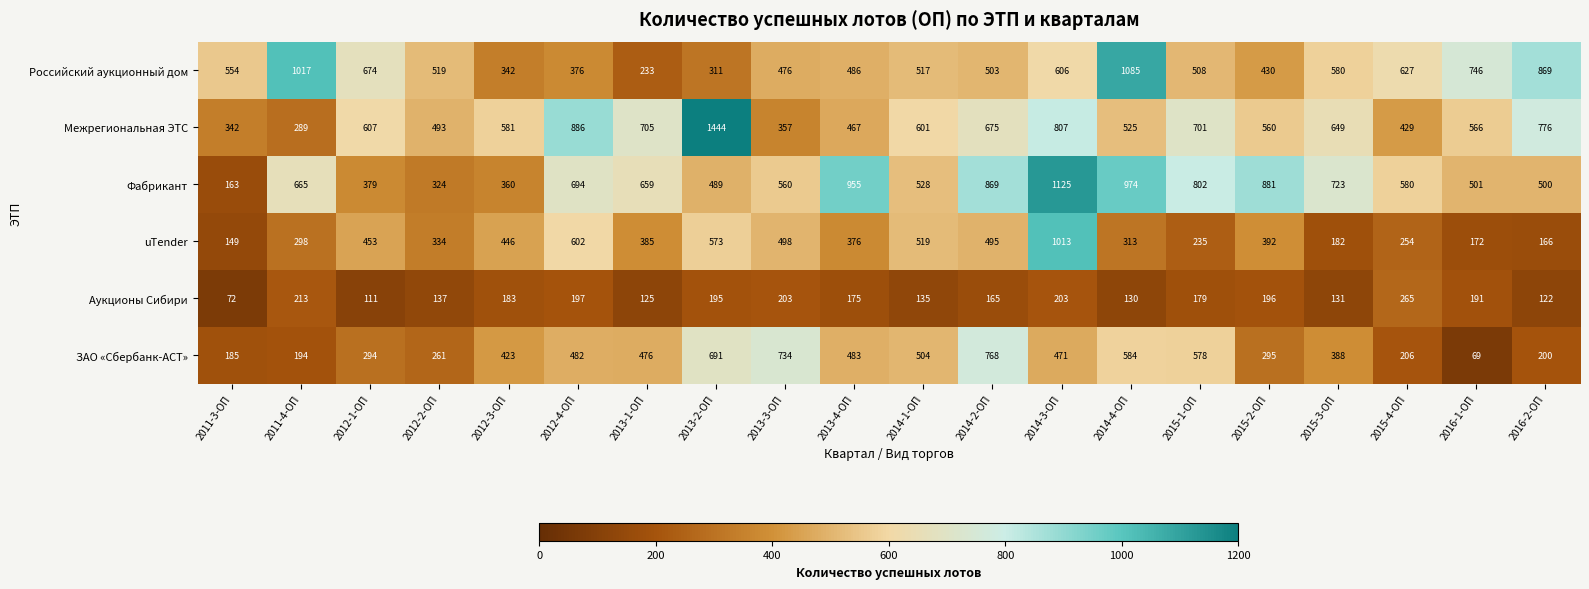

Which series changed the most between 2014-2-ОП and 2016-1-ОП?

ЗАО «Сбербанк-АСТ»